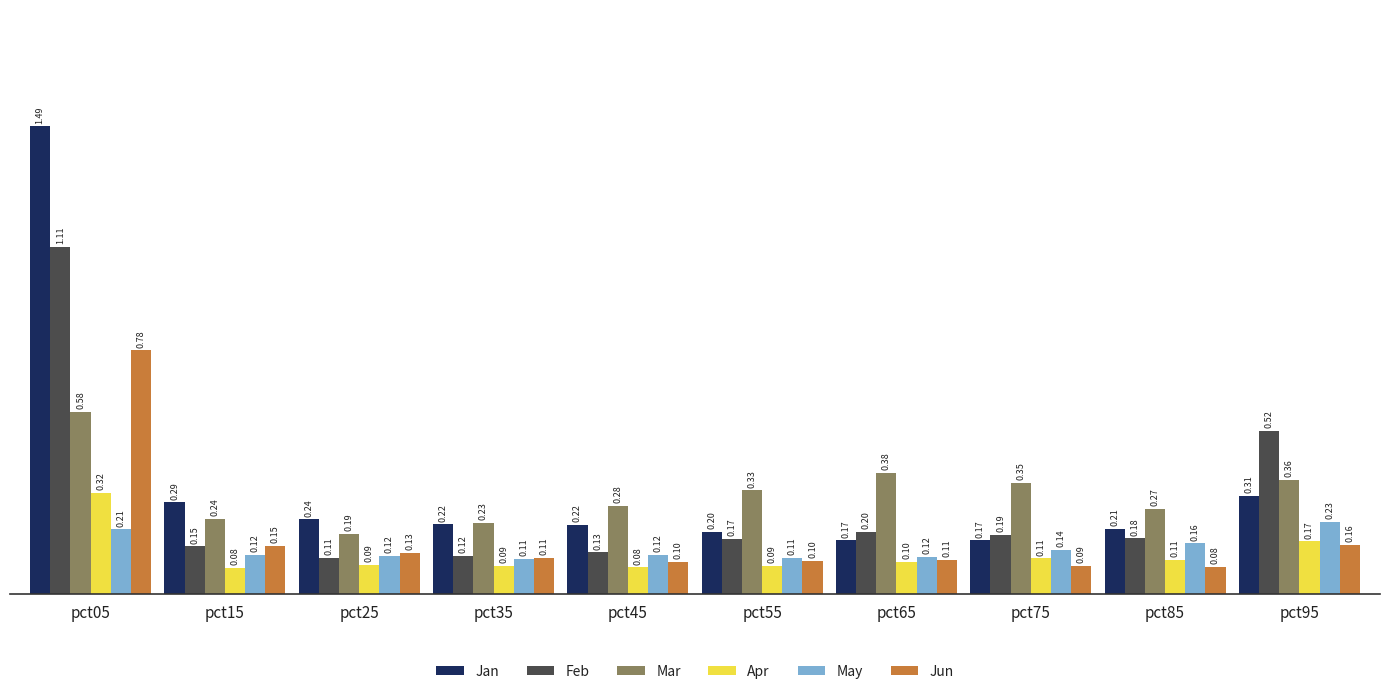

Between pct65 and pct95, which series saw the biggest shift?

Feb